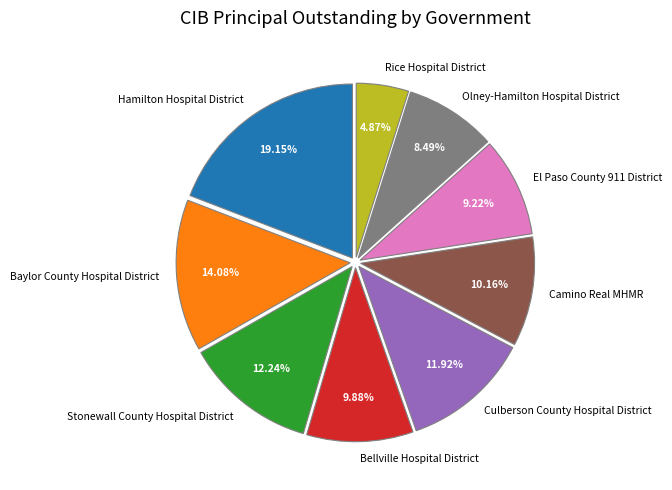

To the nearest percent, what percentage of the pie is Hamilton Hospital District?

19%